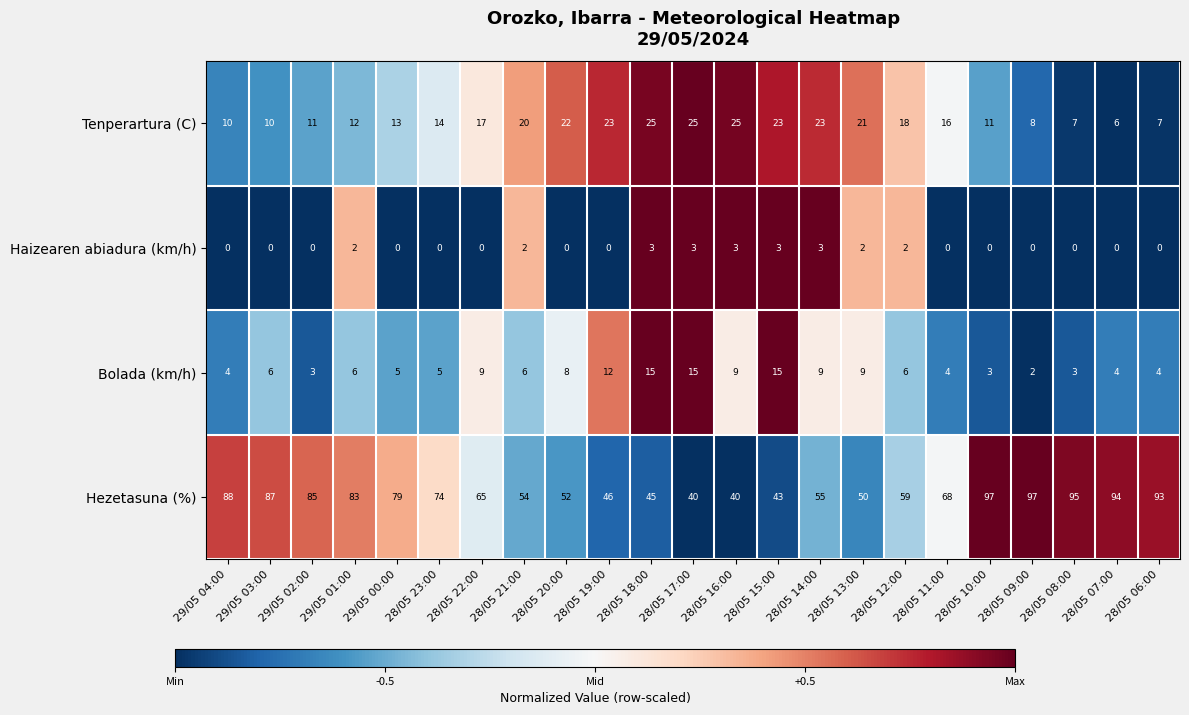

Which category has the lowest value in the Bolada (km/h) series?

28/05 09:00